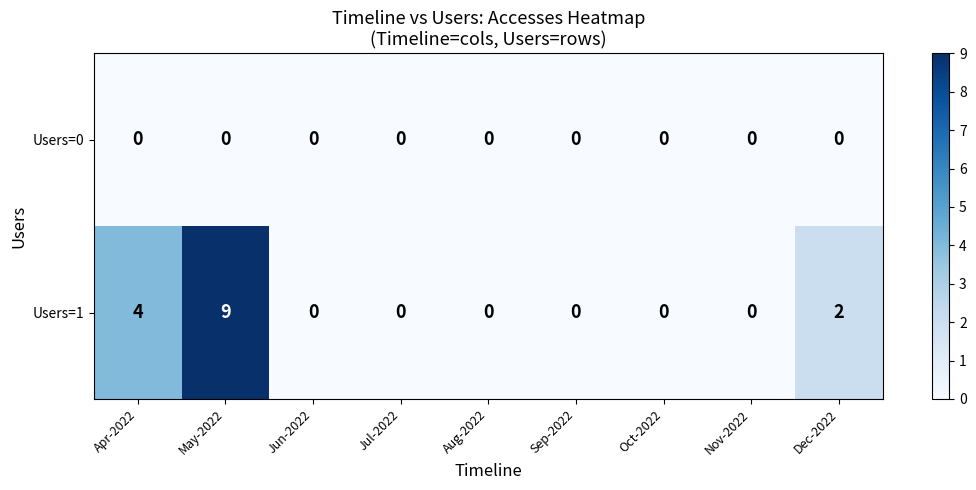

Reading left to right, list all the values displayed in this chart.

Users=0: 0	0	0	0	0	0	0	0	0
Users=1: 4	9	0	0	0	0	0	0	2